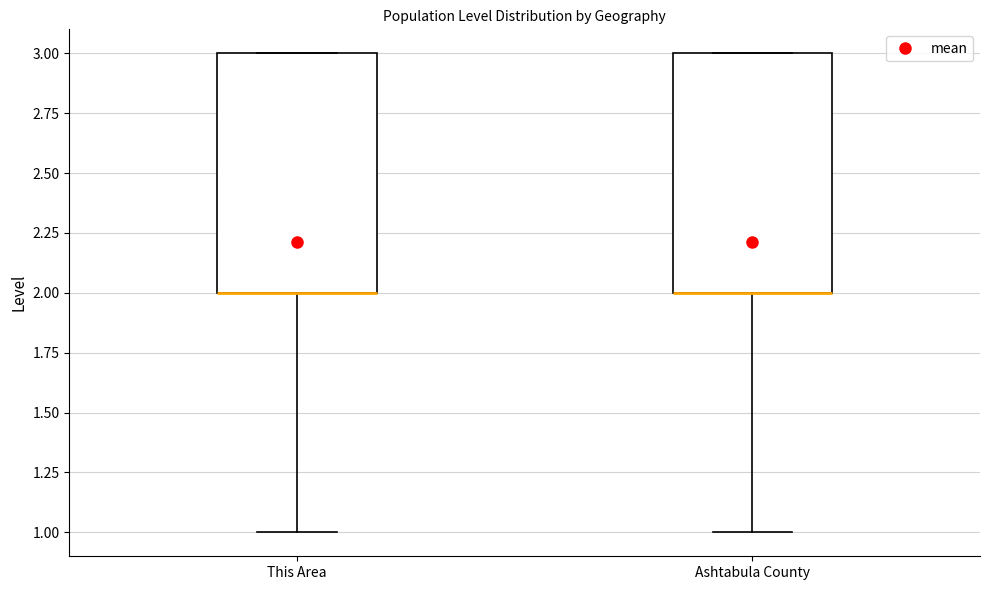

Where is the upper edge of the box for Ashtabula County on the y-axis? The values are not printed on the chart, so give them approximately, as read against the axis.

3